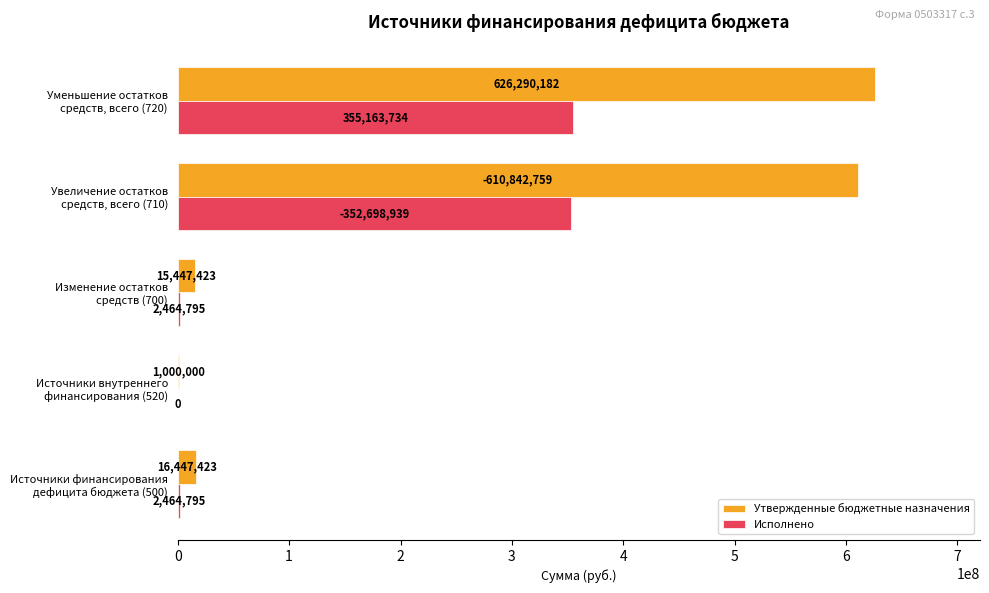

Which series has the largest total across all categories?

Утвержденные бюджетные назначения